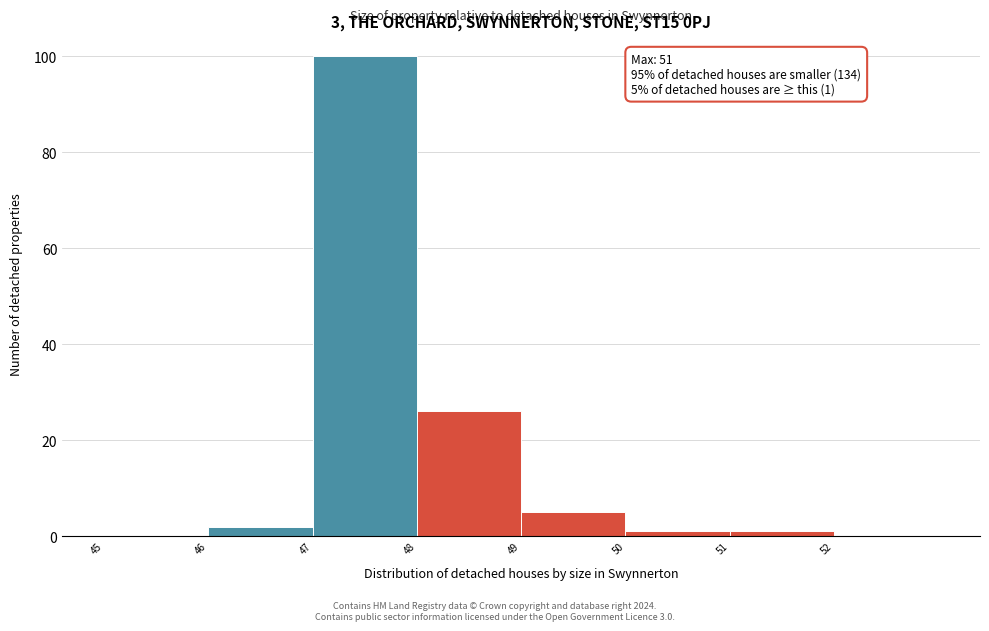

Over which range of the x-axis is the bar tallest?

47 to 48